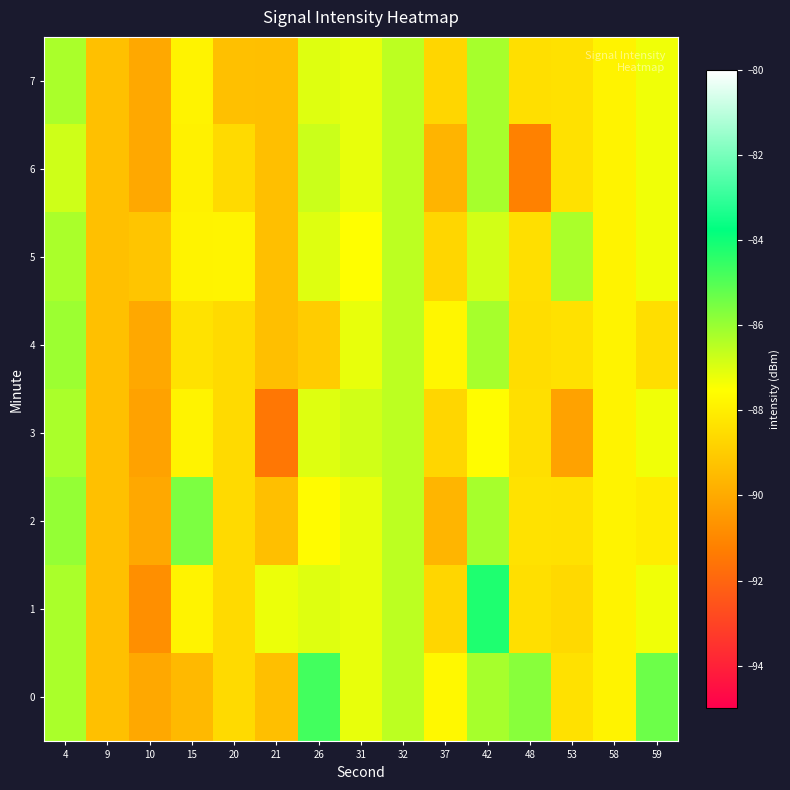

What is the spread (max minus min) of values at 4?

0.9